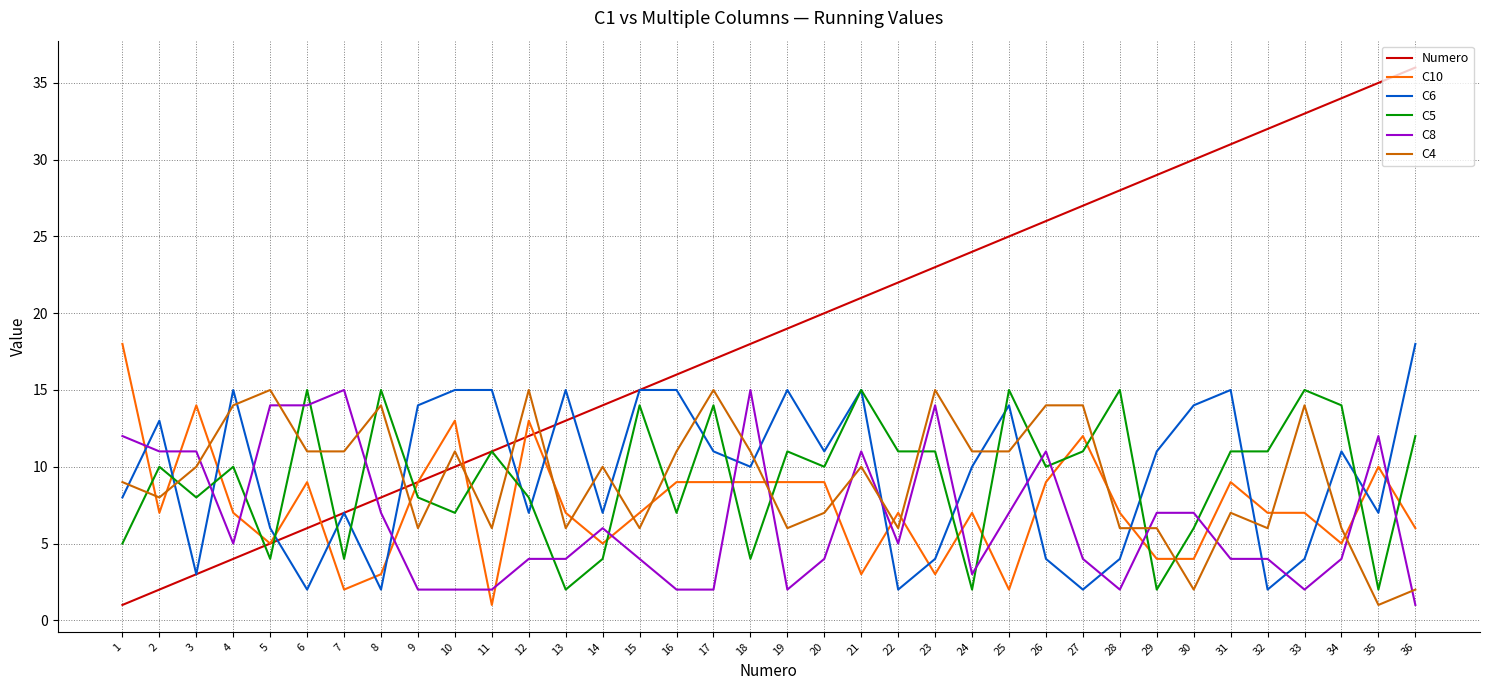

At which category does C5 reach its first local peak?

2